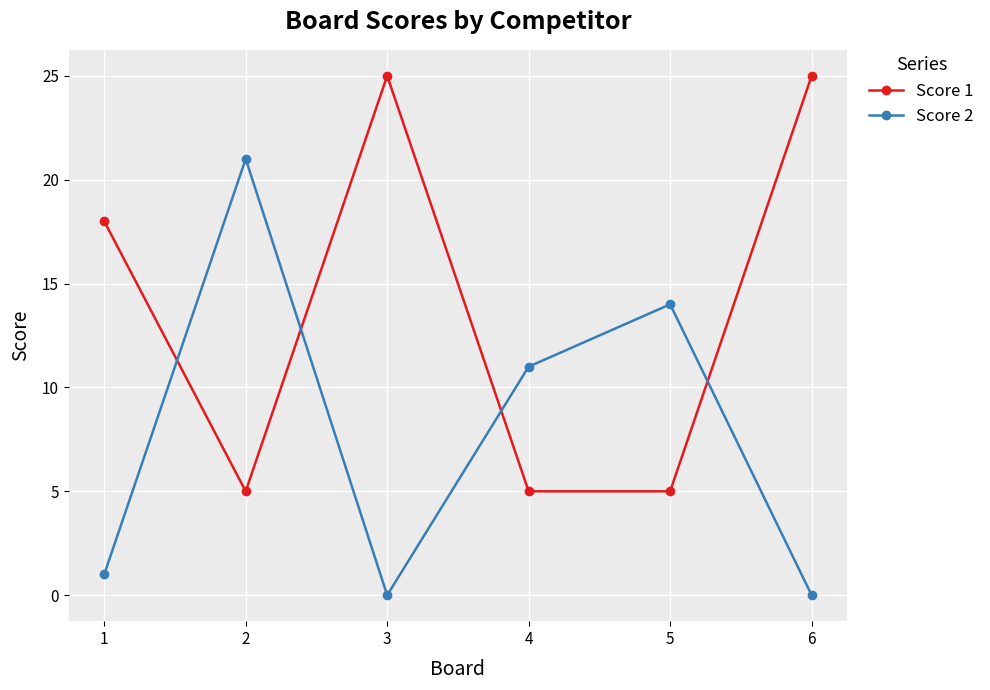

Is it true that Score 1 equals 9 at 2?

False